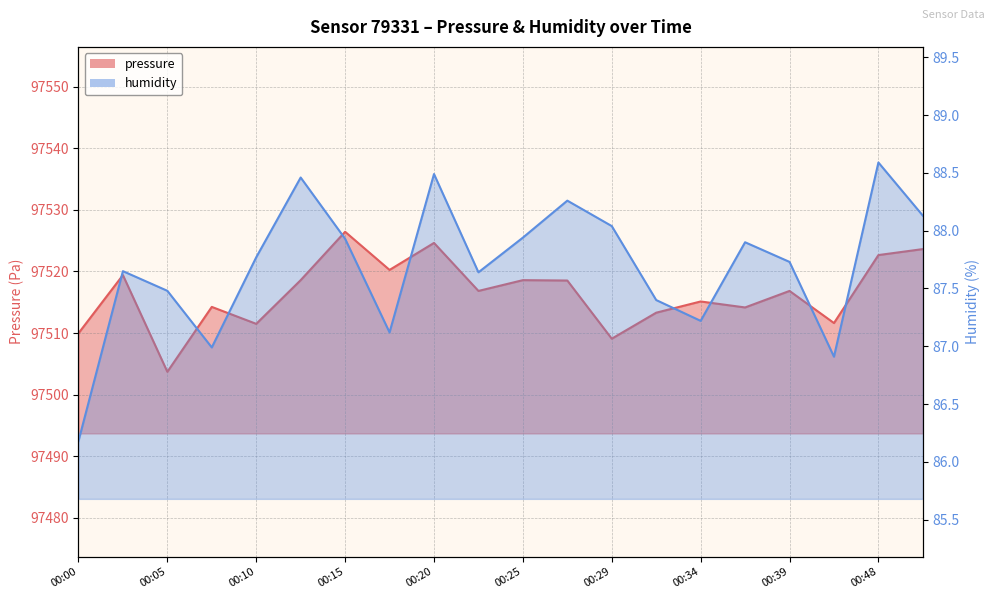

Where is the first local minimum for pressure?

00:05